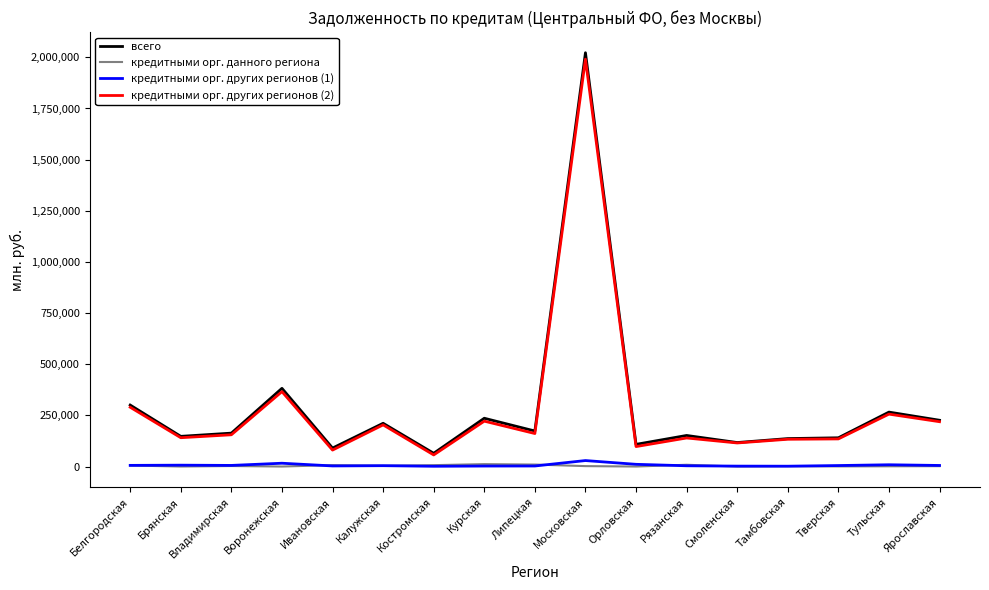

How many lines are shown in the chart?

4